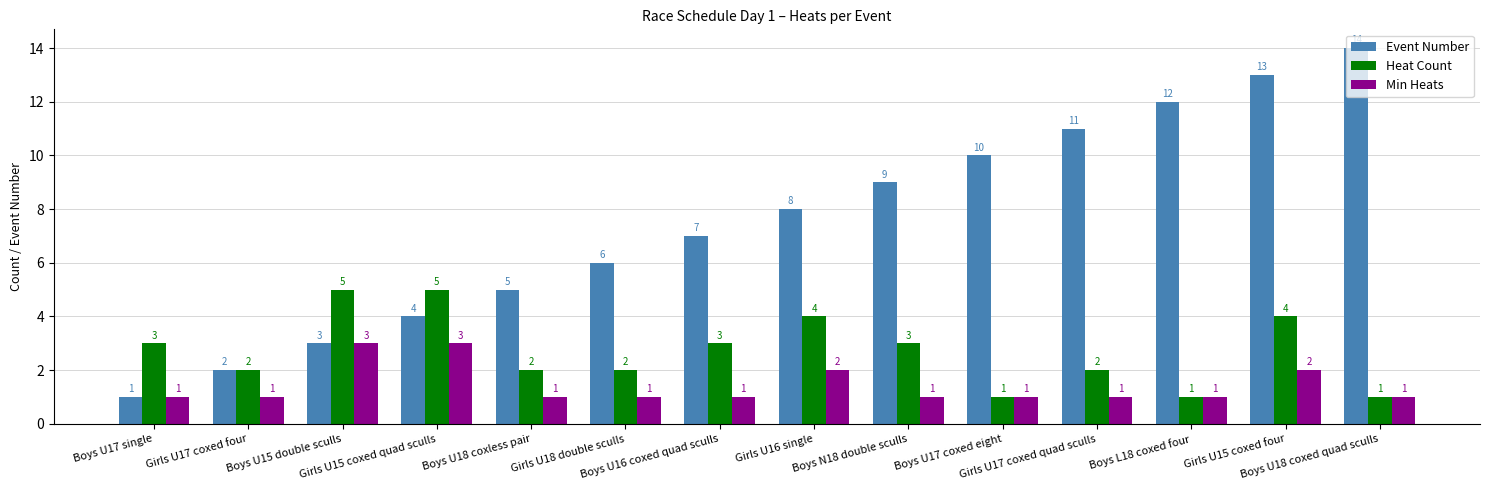

Rank the series at Girls U17 coxed quad sculls from lowest to highest value.

Min Heats, Heat Count, Event Number